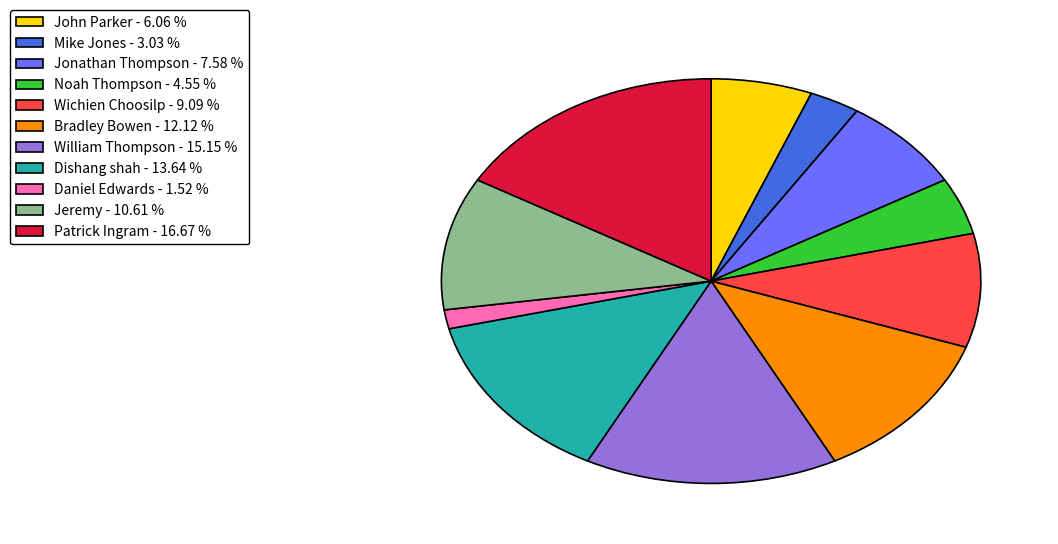

Between Noah Thompson and William Thompson, which is larger?

William Thompson